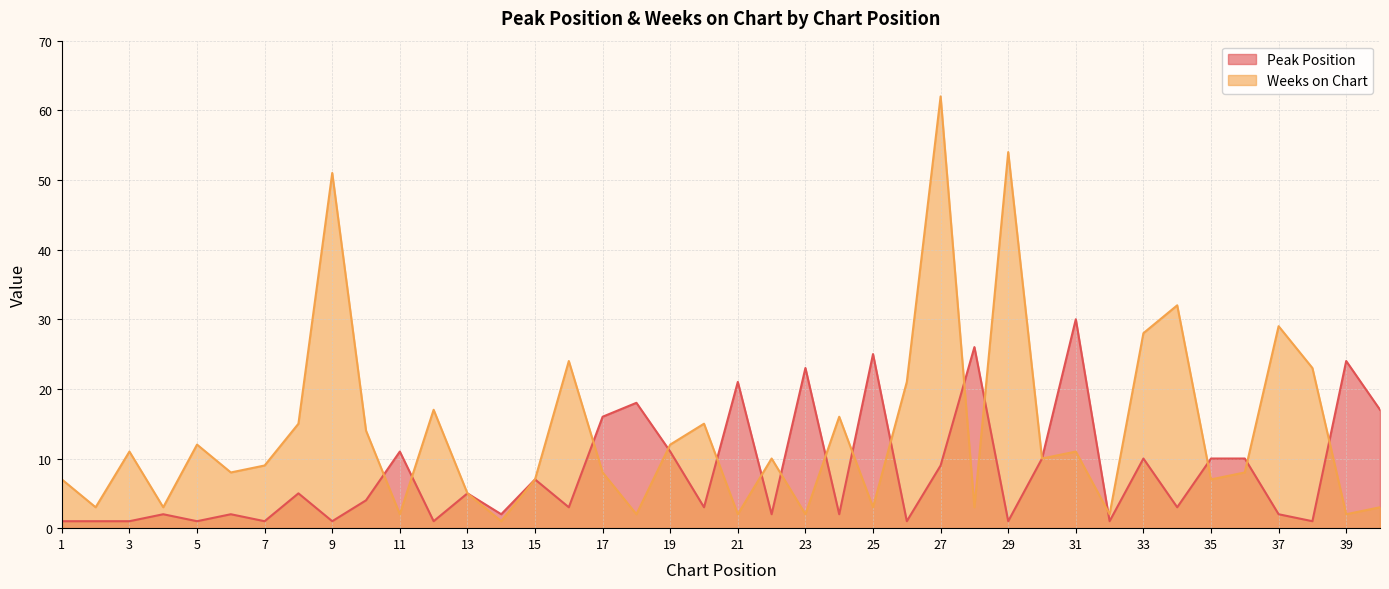

What is the total value across all series at 14?

3